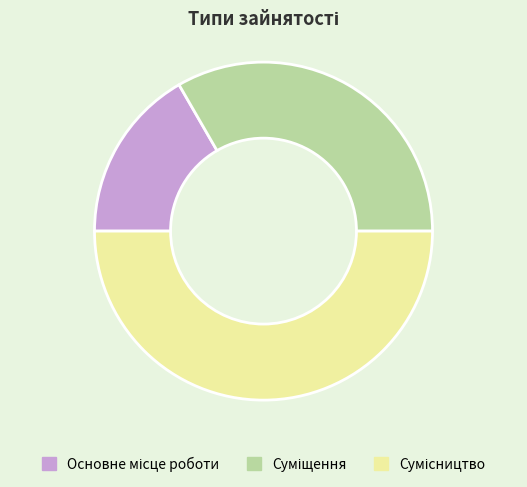

Count the number of slices in the pie.

3